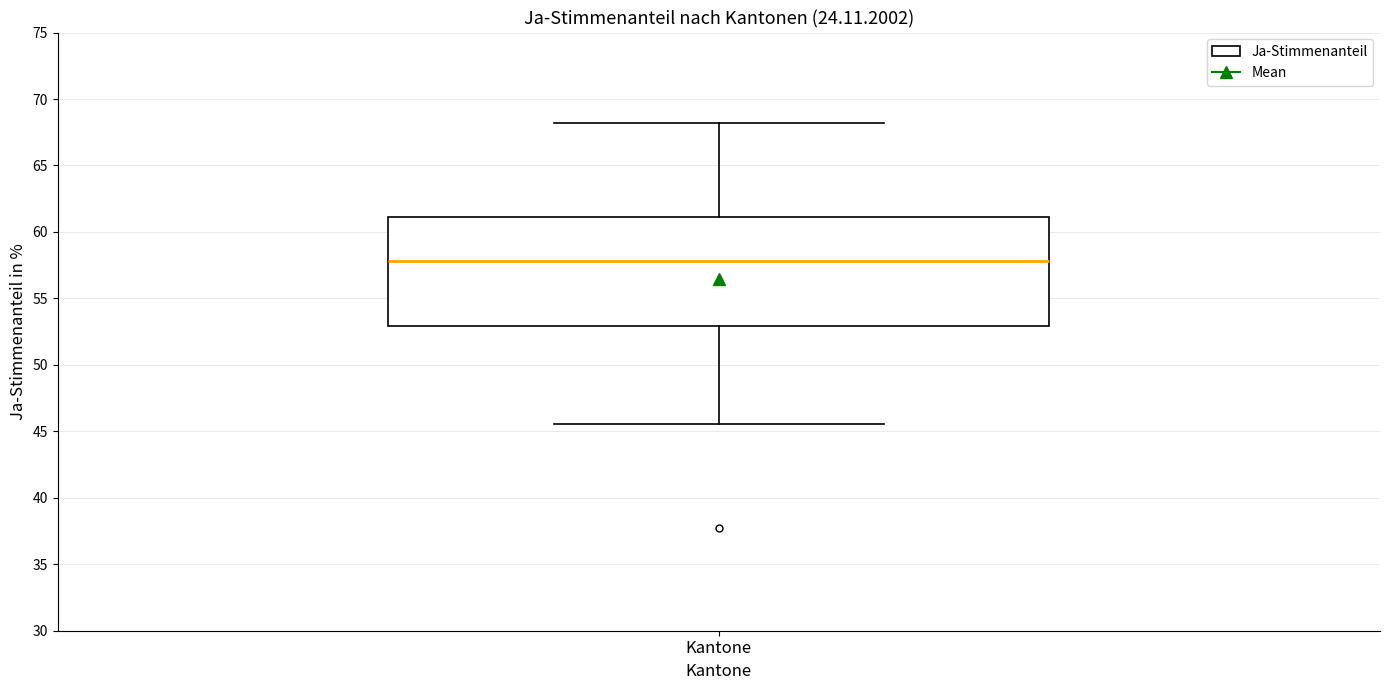

Read this box plot against the y-axis: the position of the median line, the range covered by the box, and the ends of both whiskers. The values are not printed on the chart, so give them approximately, as read against the axis.

median 58.0, box 53.0 to 61.0, whiskers 45.5 to 68.0